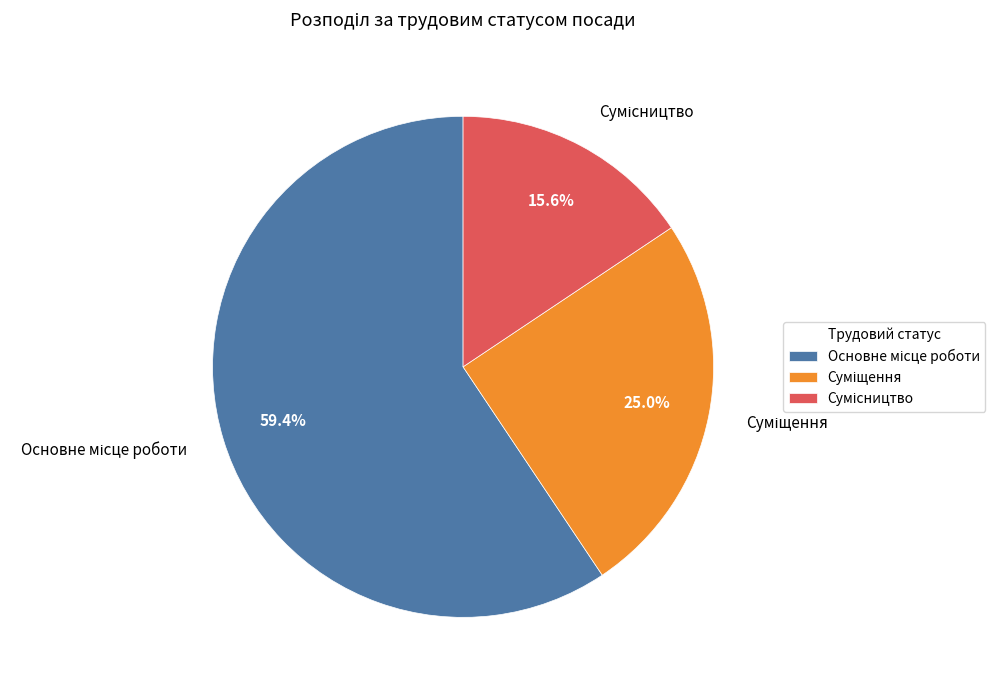

Does any single category account for the majority?

Yes